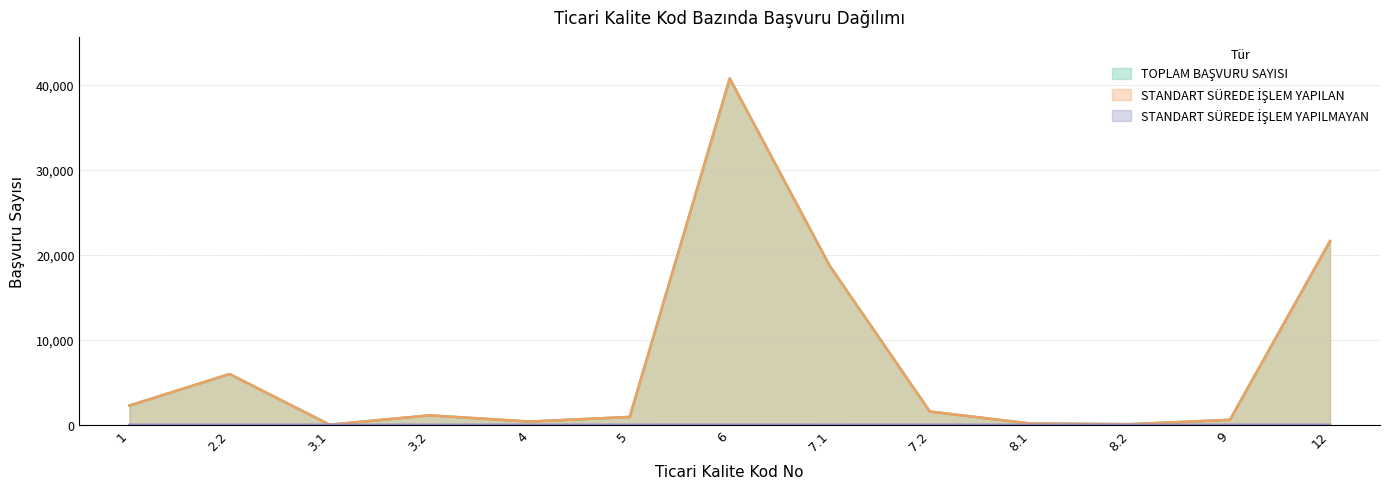

How many lines are shown in the chart?

3